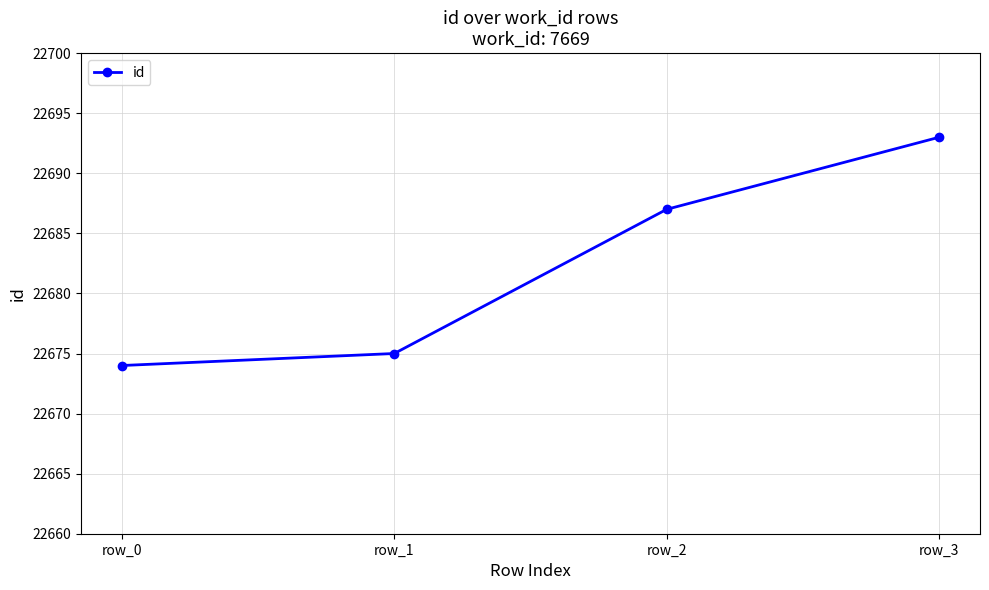

What is the ratio of the value at row_1 to the value at row_0?

1.0